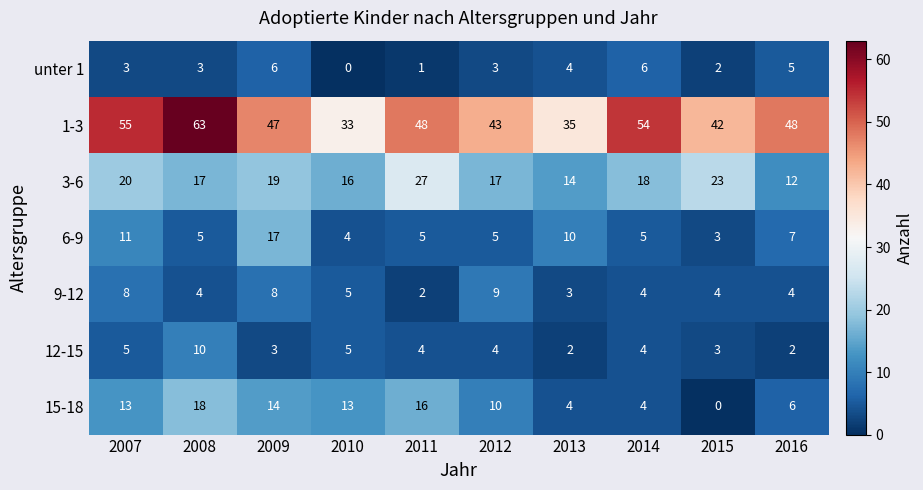

The value of 1-3 at 2007 is 77. True or false?

False